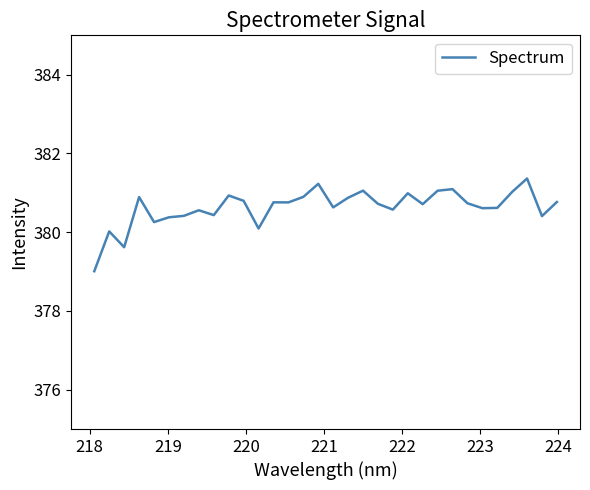

How many lines are shown in the chart?

1